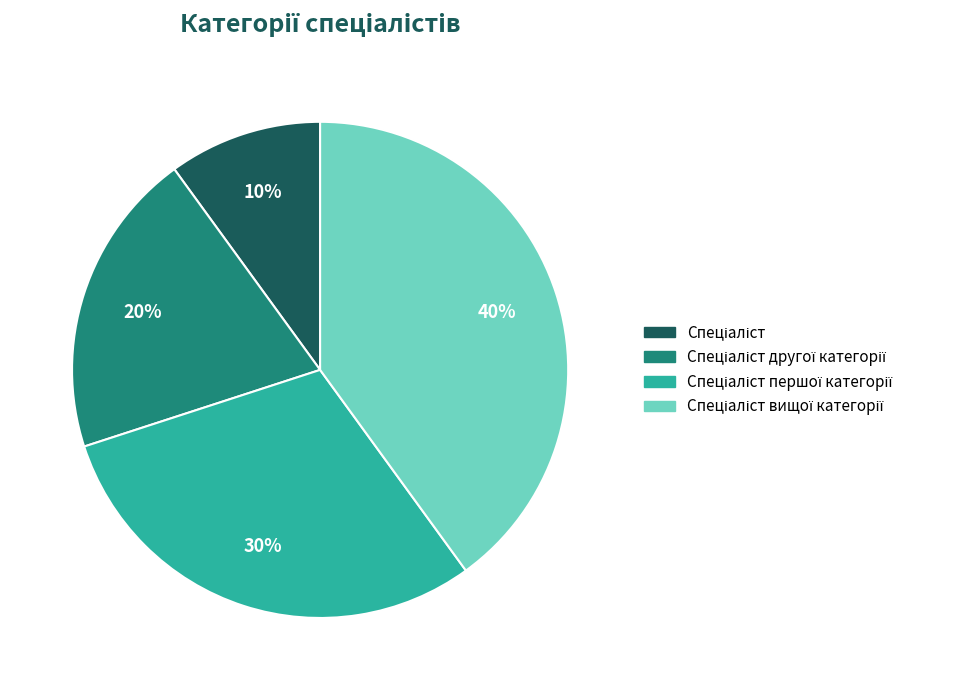

To the nearest percent, what is the average slice percentage?

25%